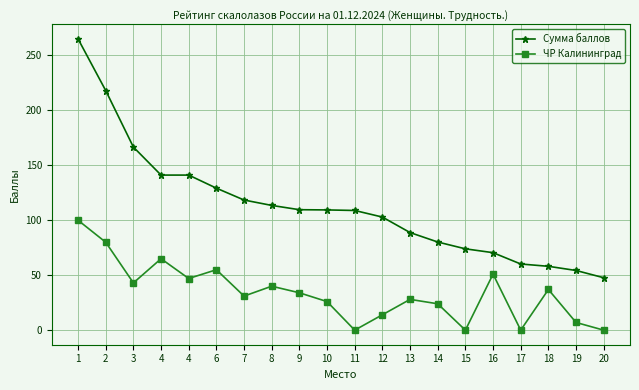

Between 10 and 11, which series saw the biggest shift?

ЧР Калининград